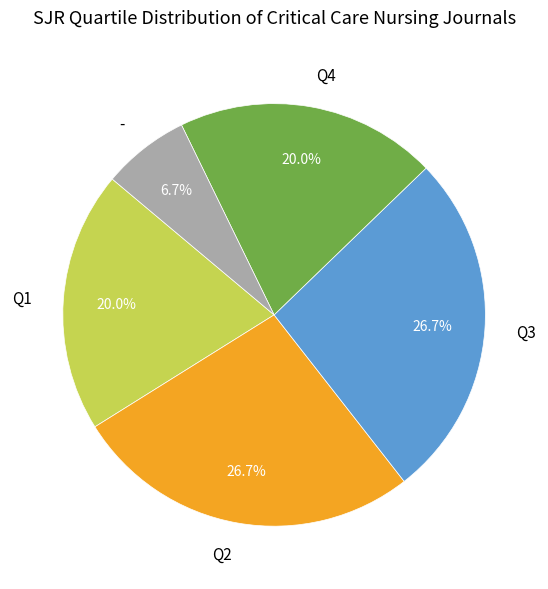

Does Q3 represent more than half of the total?

No